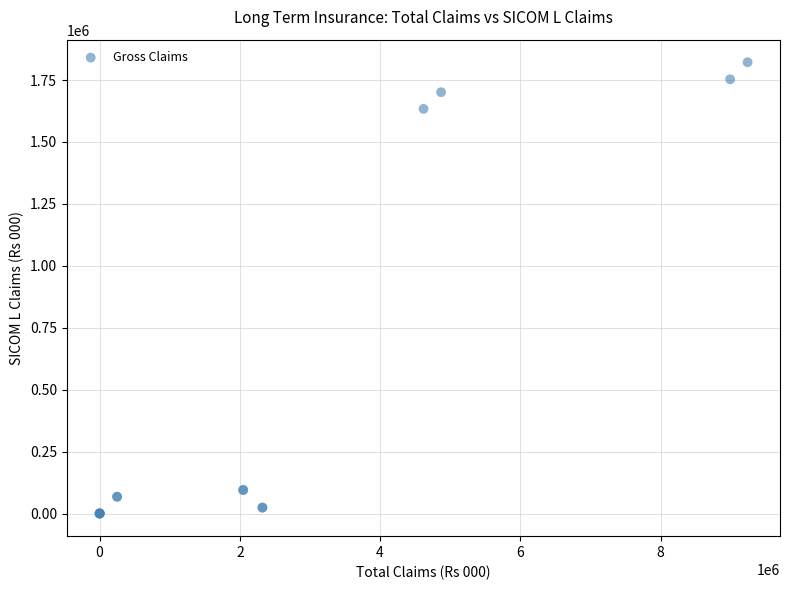

What Y value in the scatter plot is closest to 910866?

1633476.5